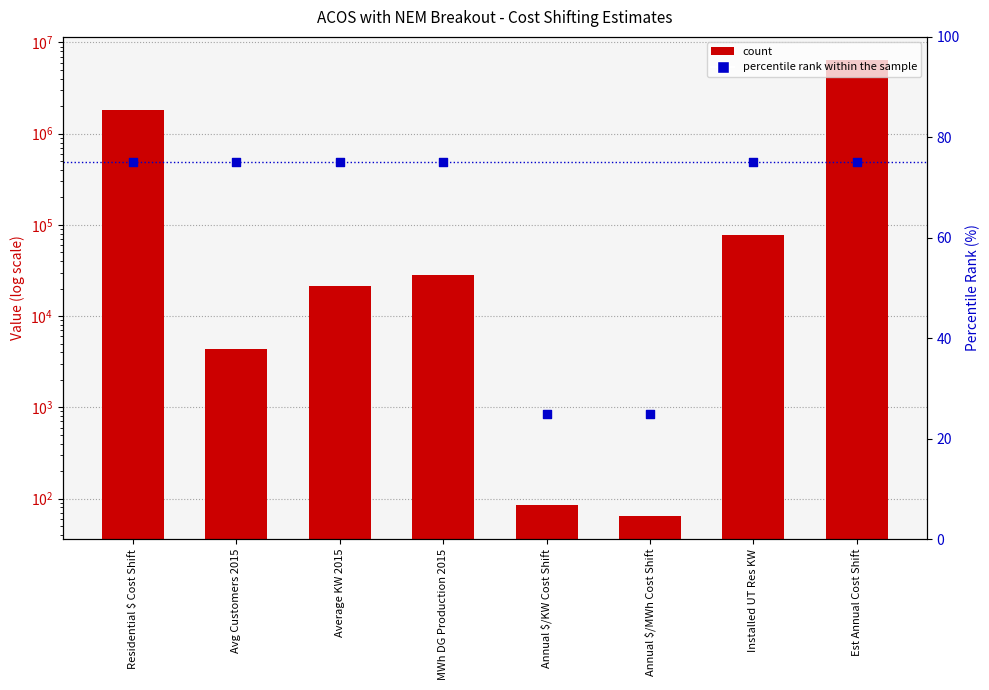

Is the value of percentile rank within the sample at Average KW 2015 greater than the value of count at Annual $/MWh Cost Shift?

Yes